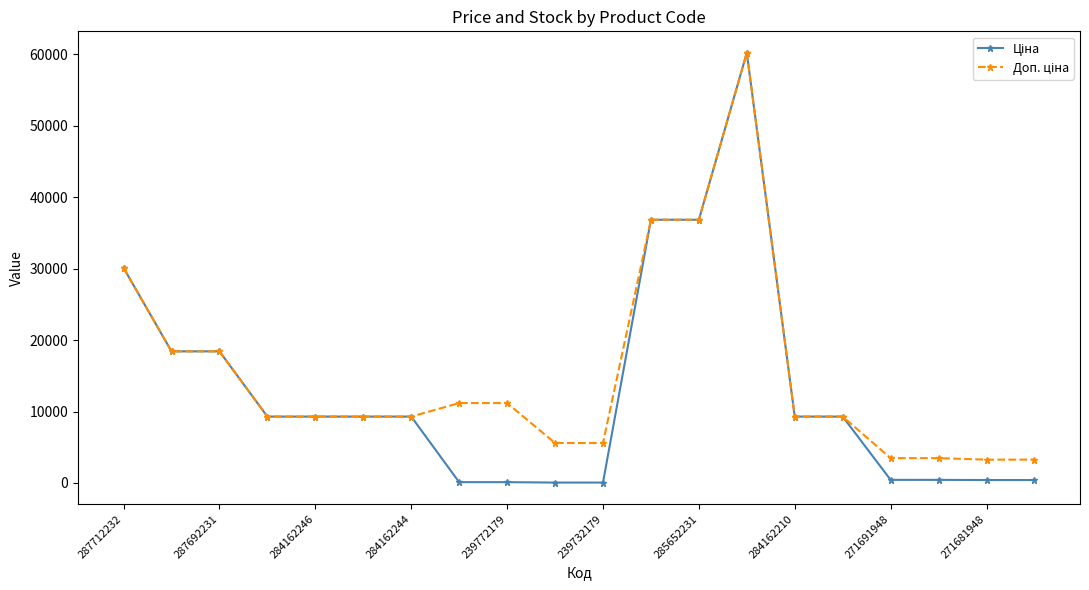

How many lines are shown in the chart?

2